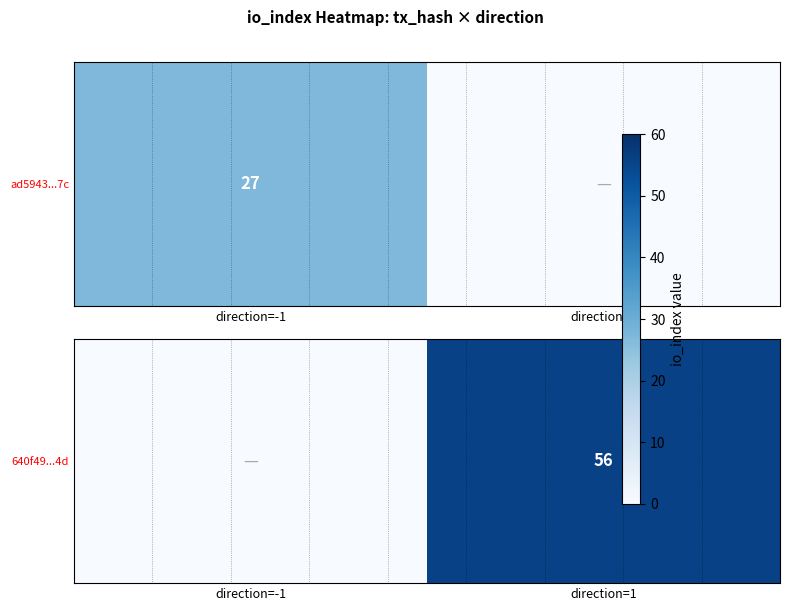

What is the sum of the values at direction=1 and direction=-1?

56